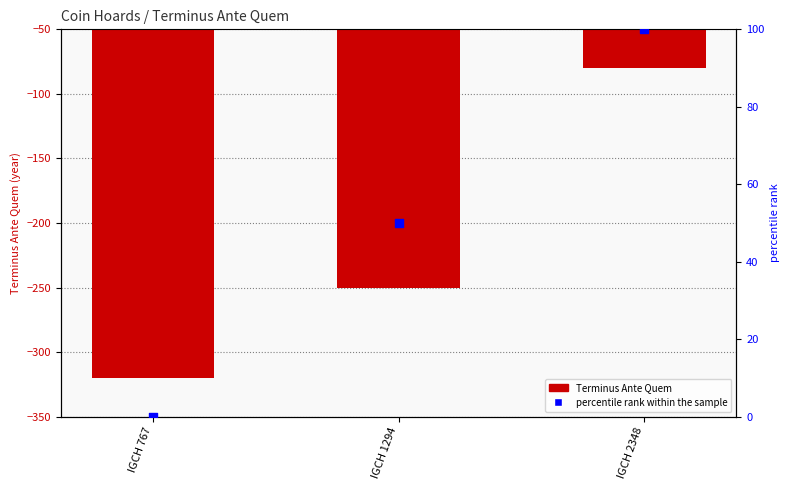

Which series has the widest spread of Y values?

Terminus Ante Quem